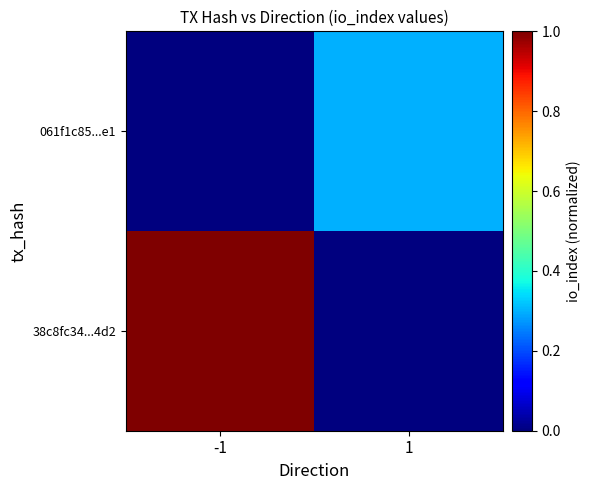

Rank the series by their average value, from lowest to highest.

061f1c85...e1, 38c8fc34...4d2